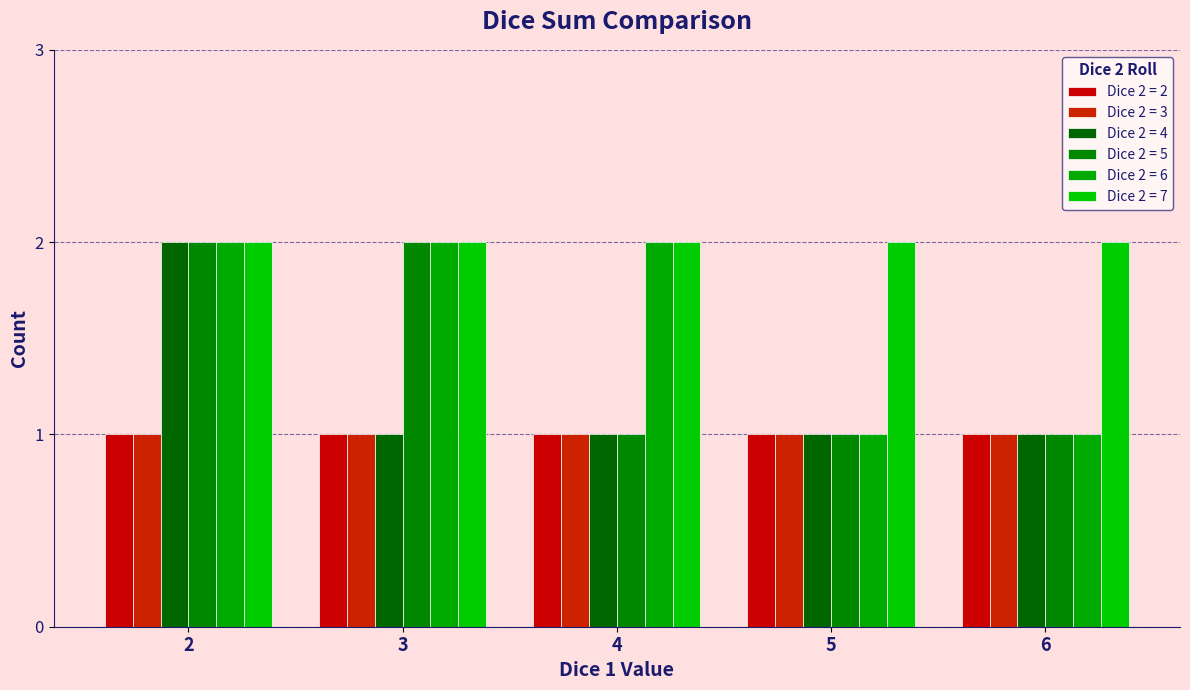

What is the difference between the Dice 2 = 6 values at 3 and 6?

1